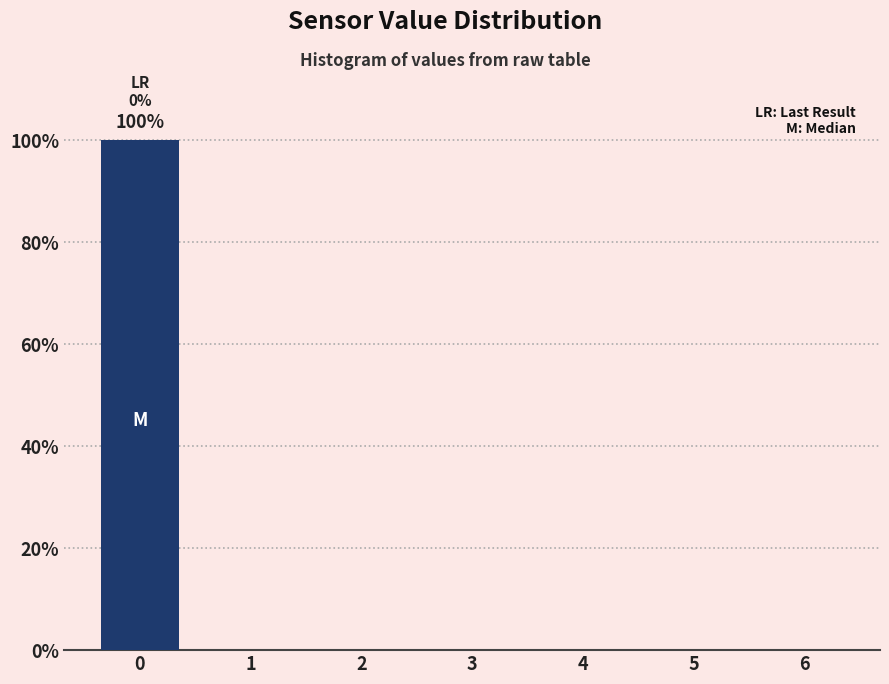

Reading left to right, list all the values displayed in this chart.

0=100	1=0	2=0	3=0	4=0	5=0	6=0